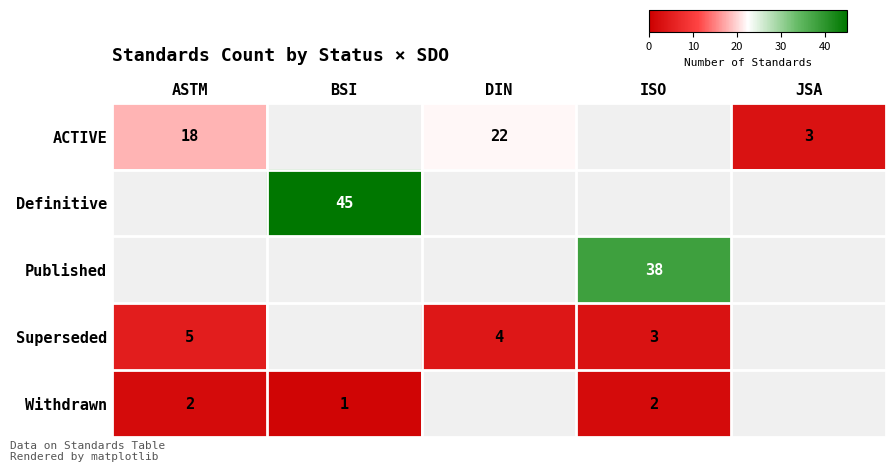

The Superseded series shows 4 at DIN. True or false?

True